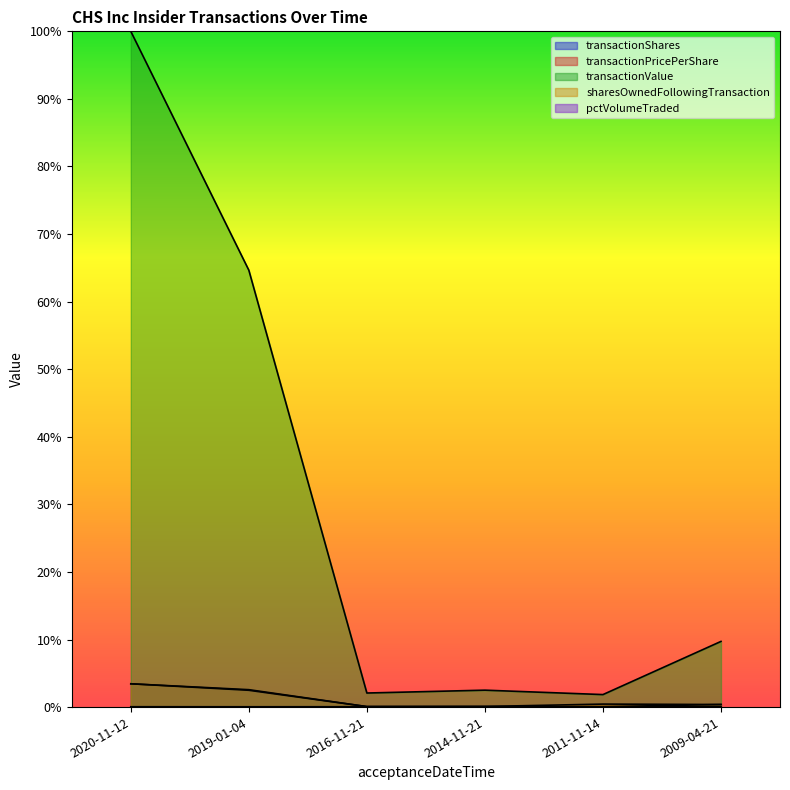

What is the value of the transactionShares point at the 3rd from the left?

0.1